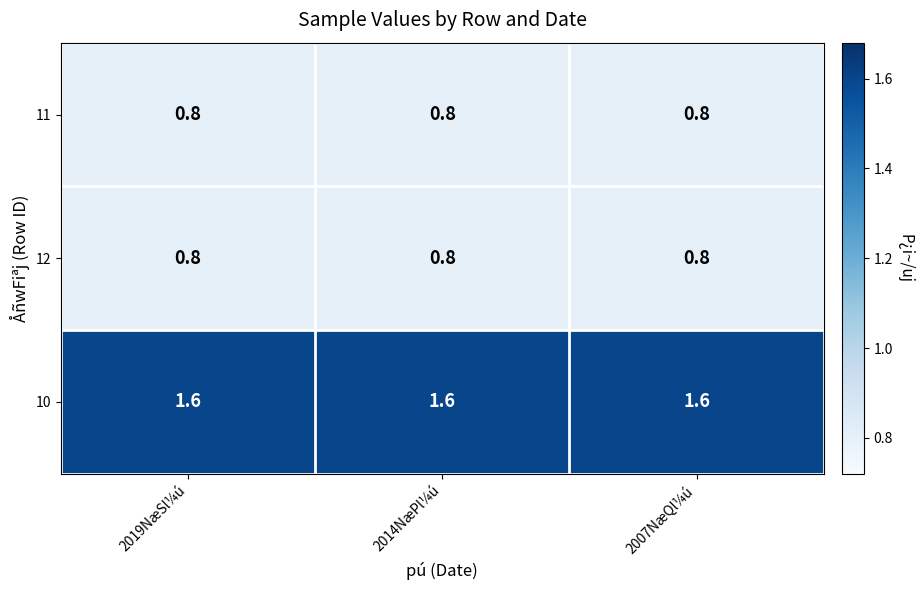

What is the minimum value shown in the chart?

0.8